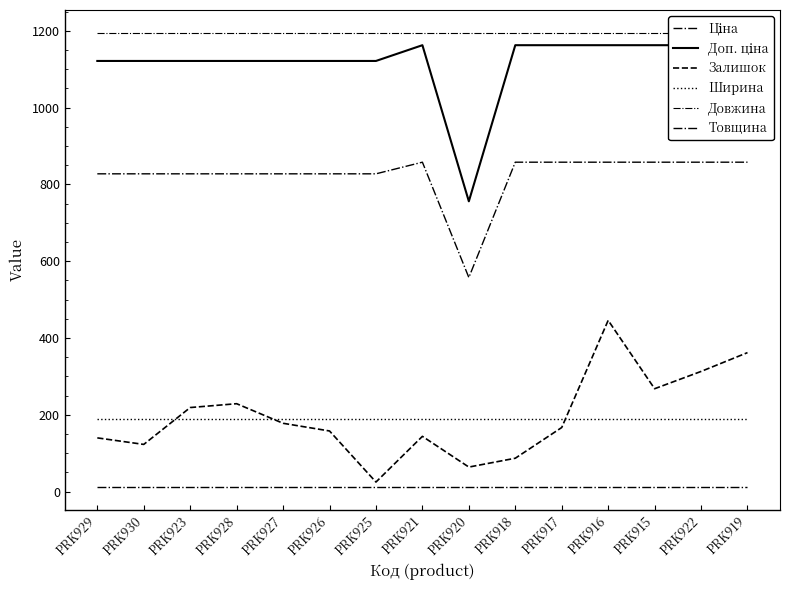

What is the difference between the maximum and minimum values in the Ціна series?

300.2